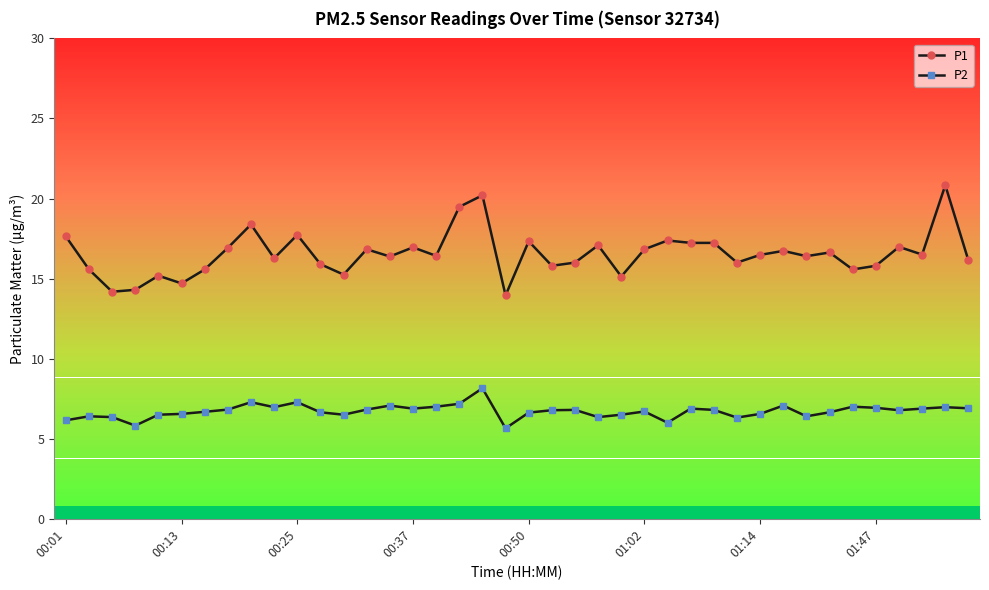

What is the difference between the maximum and second lowest values in the P2 series?

2.3